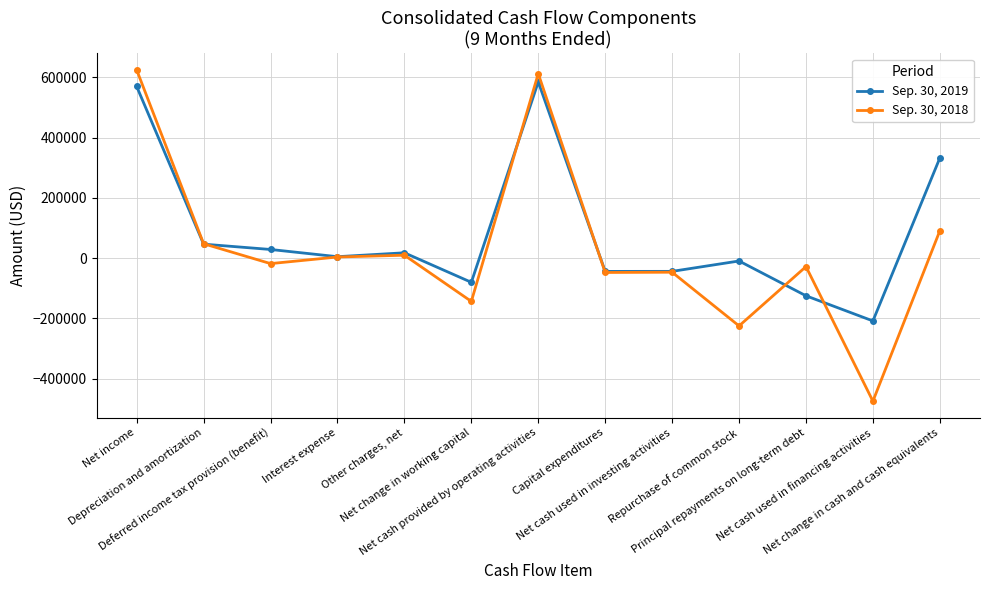

What is the highest value of the Sep. 30, 2019 series?

584772